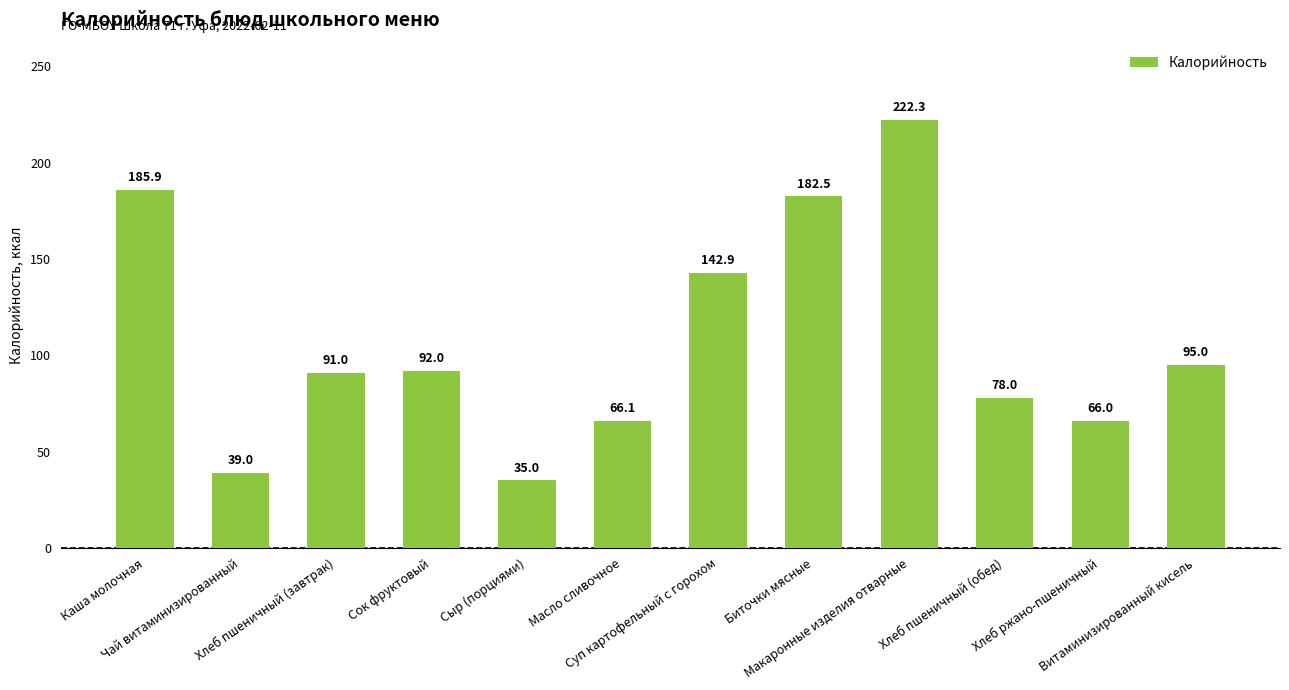

What is the change in value from Макаронные изделия отварные to Хлеб ржано-пшеничный?

-156.3